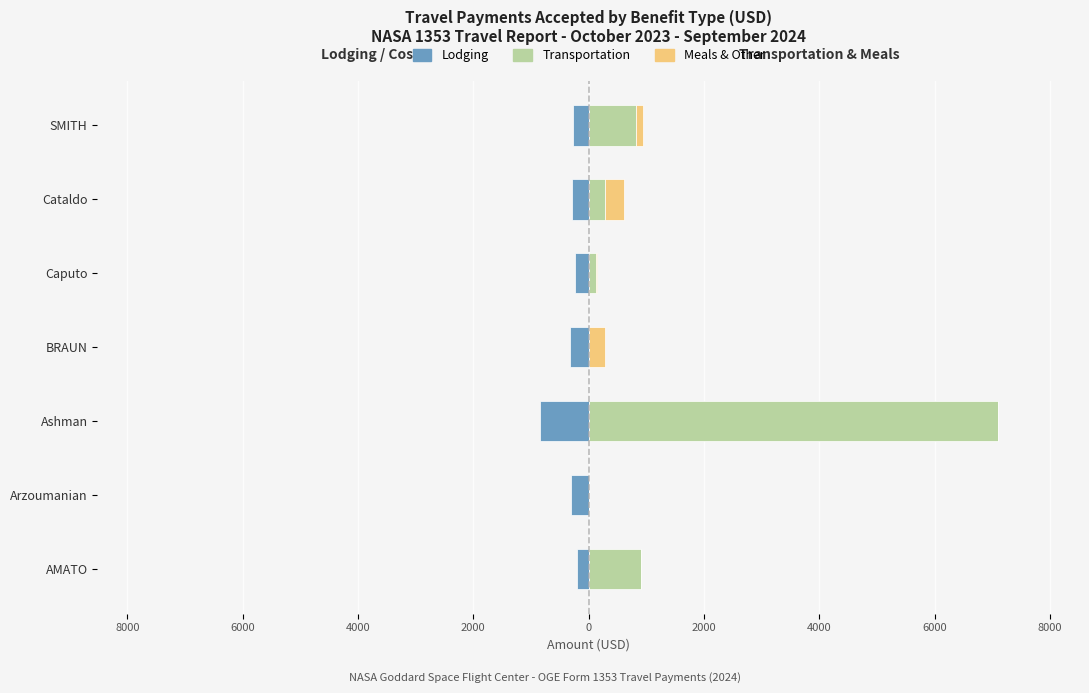

Which series has the widest spread of values?

Transportation